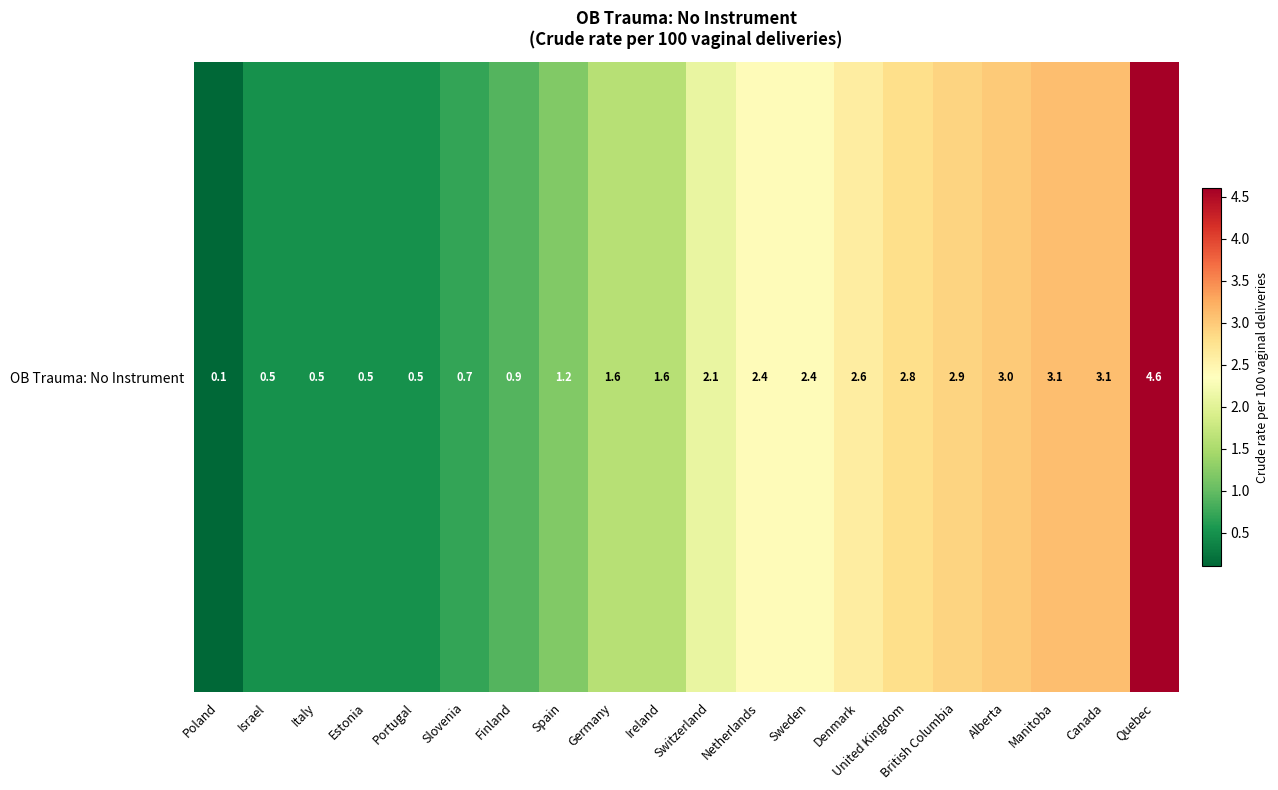

Between Estonia and Ireland, which is larger?

Ireland